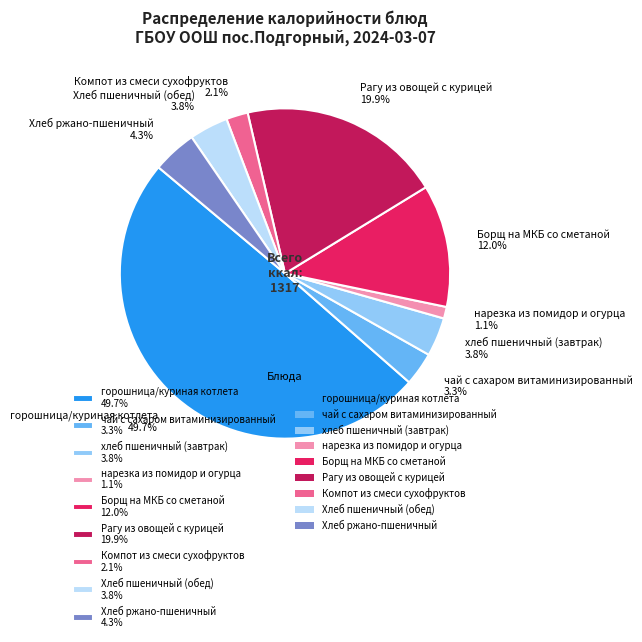

Which slice is the largest?

горошница/куриная котлета